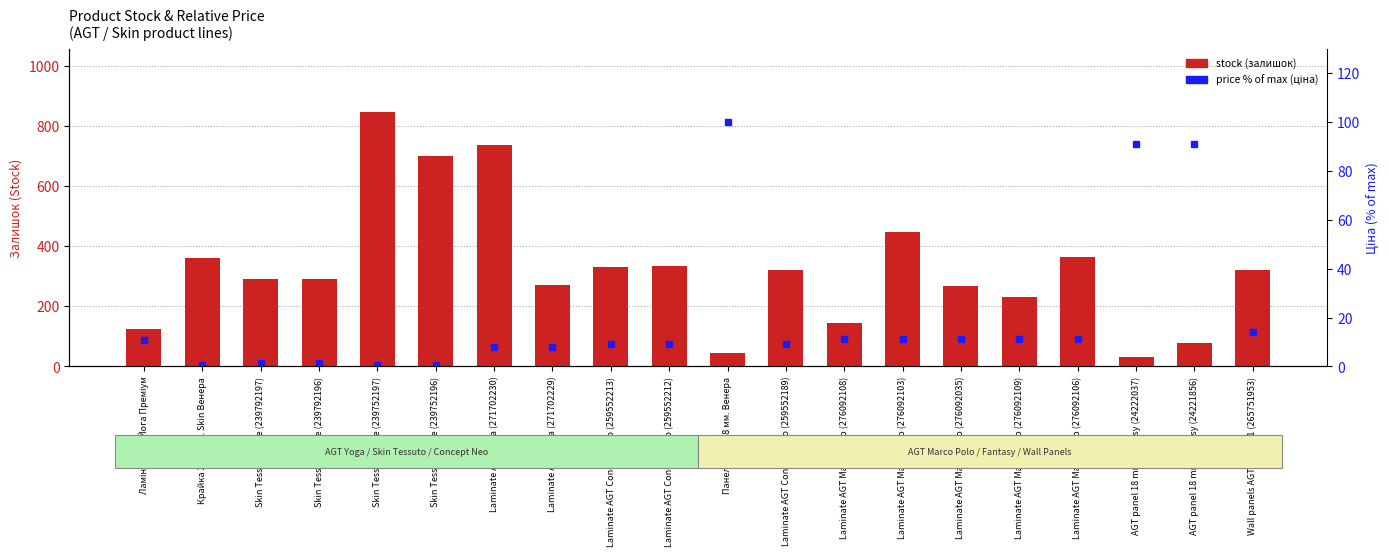

What is the sum of all price % of max values?

410.9